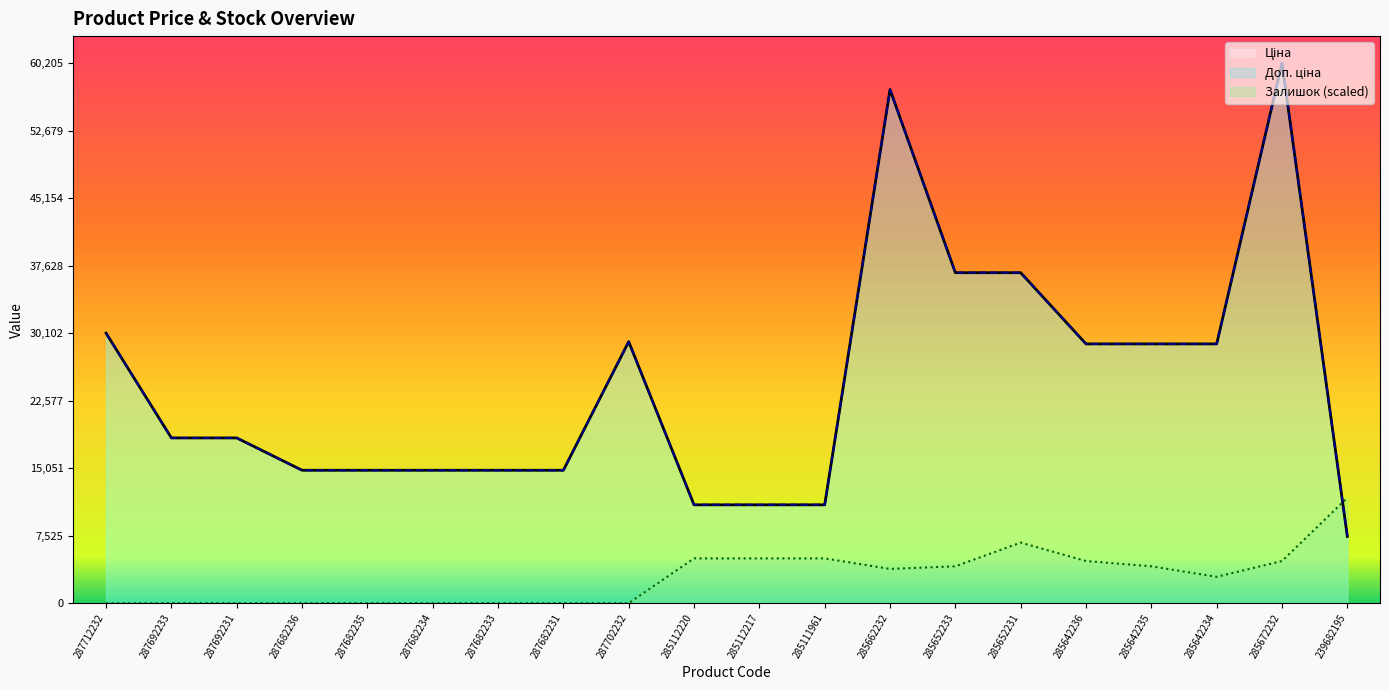

What is the total value across all series at 287682231?

29635.2